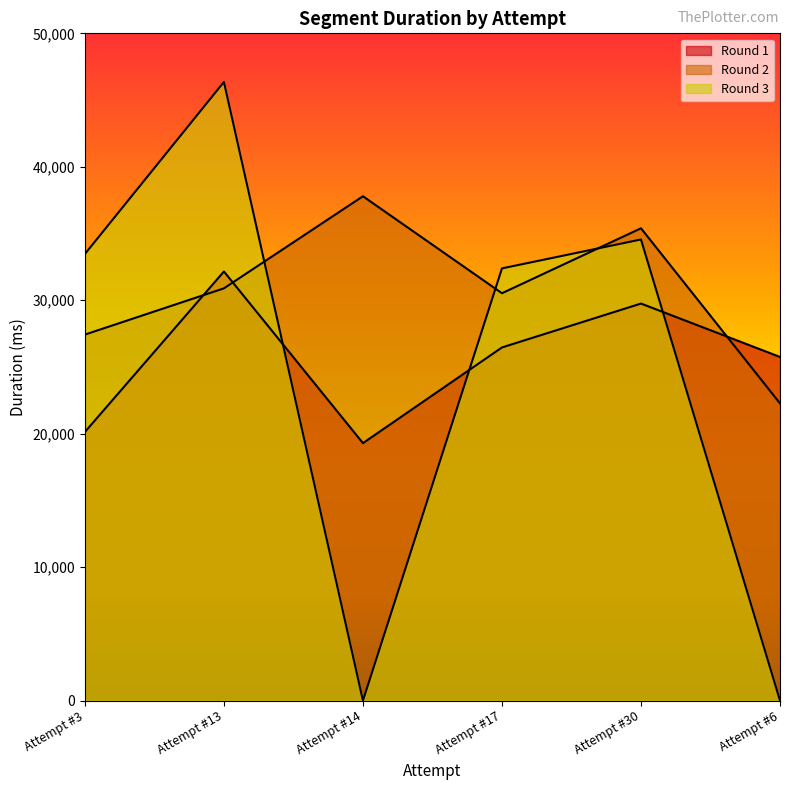

What is the sum of the Round 3 values at Attempt #3 and Attempt #30?

68020